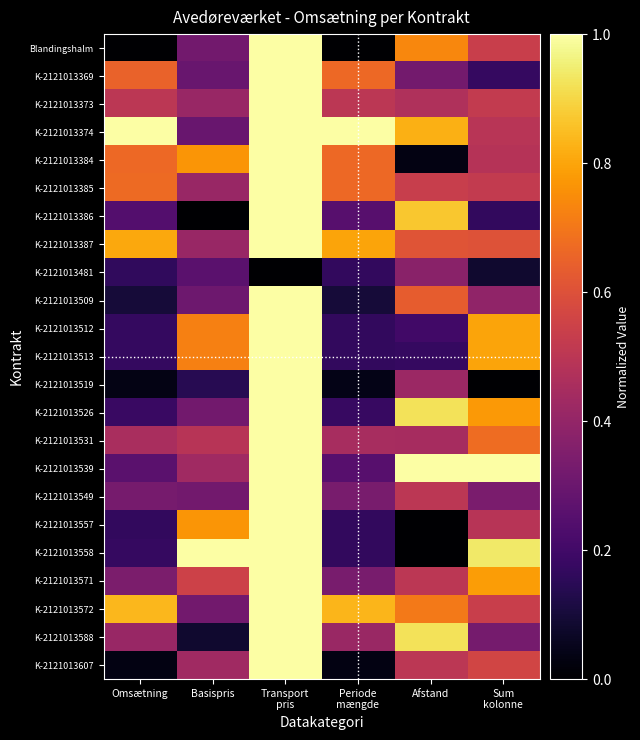

Reading right to left, what are all the values shown in this chart?

Blandingshalm: Sum
kolonne=0.5	Afstand=0.7	Periode
mængde=0.0	Transport
pris=1.0	Basispris=0.3	Omsætning=0.0
K-2121013369: Sum
kolonne=0.2	Afstand=0.3	Periode
mængde=0.7	Transport
pris=1.0	Basispris=0.3	Omsætning=0.7
K-2121013373: Sum
kolonne=0.5	Afstand=0.5	Periode
mængde=0.5	Transport
pris=1.0	Basispris=0.4	Omsætning=0.5
K-2121013374: Sum
kolonne=0.5	Afstand=0.8	Periode
mængde=1.0	Transport
pris=1.0	Basispris=0.3	Omsætning=1.0
K-2121013384: Sum
kolonne=0.5	Afstand=0.0	Periode
mængde=0.7	Transport
pris=1.0	Basispris=0.8	Omsætning=0.7
K-2121013385: Sum
kolonne=0.5	Afstand=0.5	Periode
mængde=0.7	Transport
pris=1.0	Basispris=0.4	Omsætning=0.7
K-2121013386: Sum
kolonne=0.2	Afstand=0.9	Periode
mængde=0.2	Transport
pris=1.0	Basispris=0.0	Omsætning=0.2
K-2121013387: Sum
kolonne=0.6	Afstand=0.6	Periode
mængde=0.8	Transport
pris=1.0	Basispris=0.4	Omsætning=0.8
K-2121013481: Sum
kolonne=0.1	Afstand=0.4	Periode
mængde=0.2	Transport
pris=0.0	Basispris=0.3	Omsætning=0.2
K-2121013509: Sum
kolonne=0.4	Afstand=0.6	Periode
mængde=0.1	Transport
pris=1.0	Basispris=0.3	Omsætning=0.1
K-2121013512: Sum
kolonne=0.8	Afstand=0.2	Periode
mængde=0.2	Transport
pris=1.0	Basispris=0.7	Omsætning=0.2
K-2121013513: Sum
kolonne=0.8	Afstand=0.2	Periode
mængde=0.2	Transport
pris=1.0	Basispris=0.7	Omsætning=0.2
K-2121013519: Sum
kolonne=0.0	Afstand=0.4	Periode
mængde=0.0	Transport
pris=1.0	Basispris=0.1	Omsætning=0.0
K-2121013526: Sum
kolonne=0.8	Afstand=0.9	Periode
mængde=0.2	Transport
pris=1.0	Basispris=0.3	Omsætning=0.2
K-2121013531: Sum
kolonne=0.7	Afstand=0.4	Periode
mængde=0.5	Transport
pris=1.0	Basispris=0.5	Omsætning=0.5
K-2121013539: Sum
kolonne=1.0	Afstand=1.0	Periode
mængde=0.2	Transport
pris=1.0	Basispris=0.4	Omsætning=0.3
K-2121013549: Sum
kolonne=0.3	Afstand=0.5	Periode
mængde=0.3	Transport
pris=1.0	Basispris=0.3	Omsætning=0.3
K-2121013557: Sum
kolonne=0.5	Afstand=0.0	Periode
mængde=0.2	Transport
pris=1.0	Basispris=0.8	Omsætning=0.2
K-2121013558: Sum
kolonne=0.9	Afstand=0.0	Periode
mængde=0.2	Transport
pris=1.0	Basispris=1.0	Omsætning=0.2
K-2121013571: Sum
kolonne=0.8	Afstand=0.5	Periode
mængde=0.3	Transport
pris=1.0	Basispris=0.5	Omsætning=0.3
K-2121013572: Sum
kolonne=0.5	Afstand=0.7	Periode
mængde=0.8	Transport
pris=1.0	Basispris=0.3	Omsætning=0.8
K-2121013588: Sum
kolonne=0.3	Afstand=0.9	Periode
mængde=0.4	Transport
pris=1.0	Basispris=0.1	Omsætning=0.4
K-2121013607: Sum
kolonne=0.6	Afstand=0.5	Periode
mængde=0.0	Transport
pris=1.0	Basispris=0.4	Omsætning=0.0